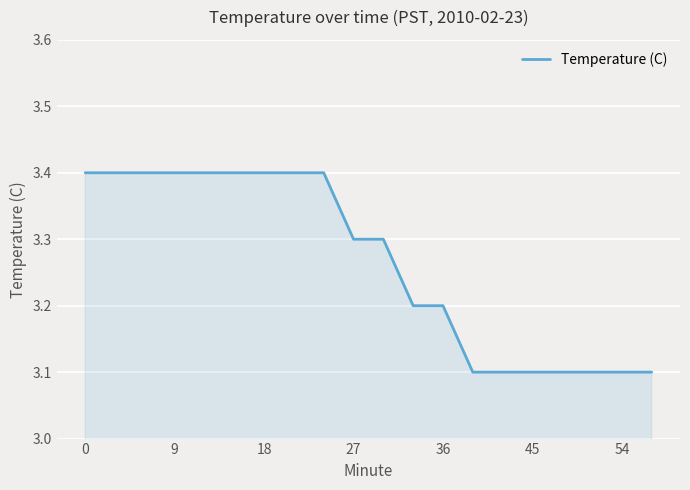

What is the greatest value displayed?

3.4